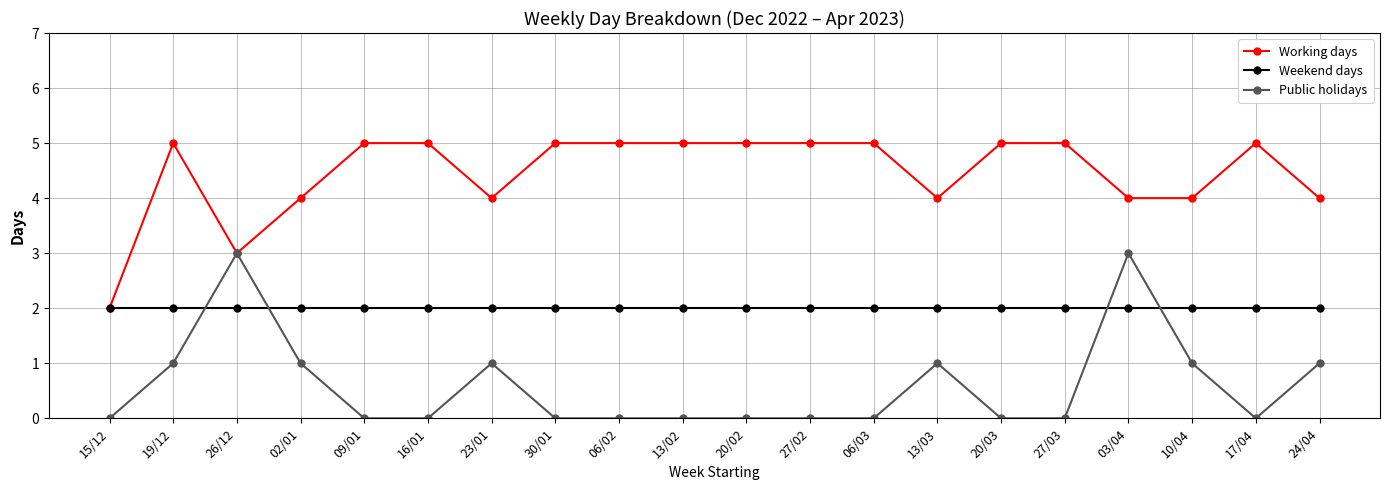

Rank the series by their maximum value, from lowest to highest.

Weekend days, Public holidays, Working days